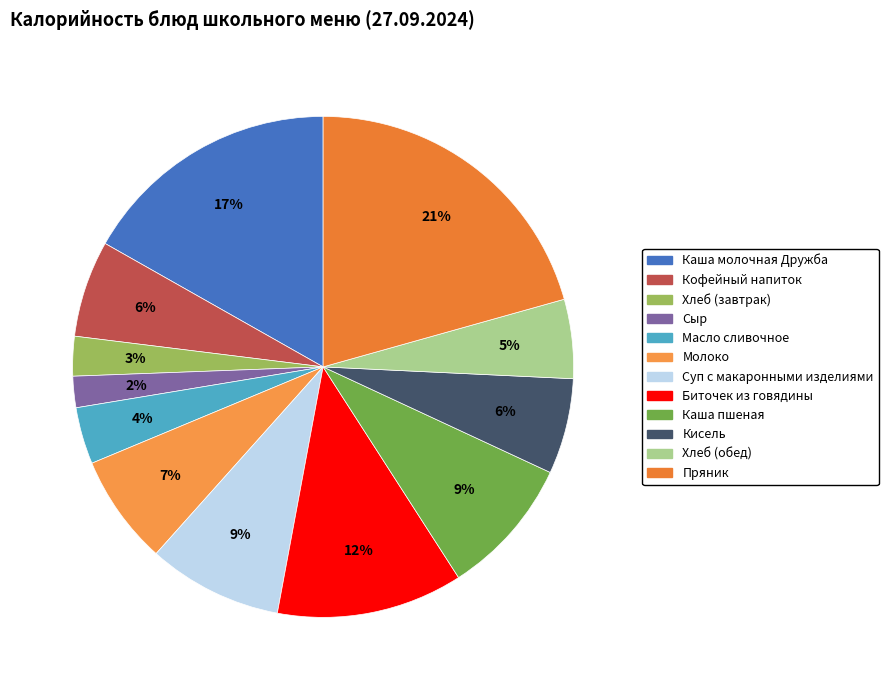

Which slice is the largest?

Пряник